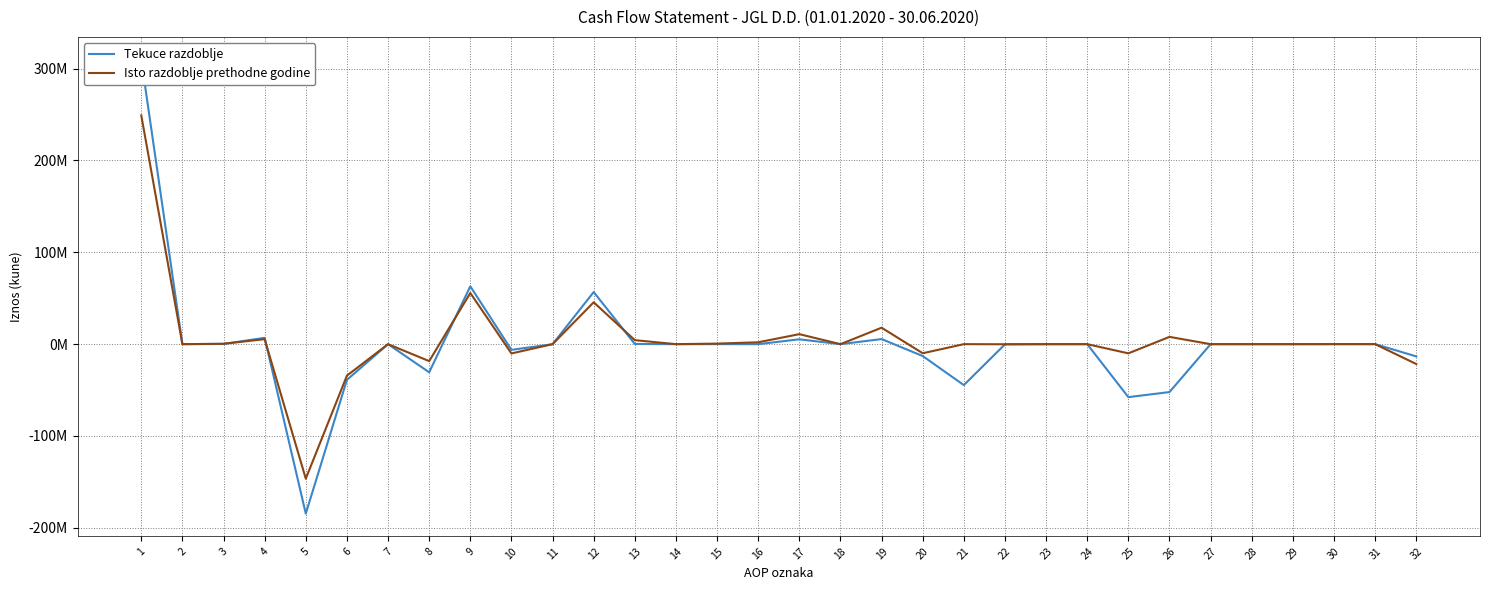

Rank the series by their average value, from highest to lowest.

Isto razdoblje prethodne godine, Tekuce razdoblje